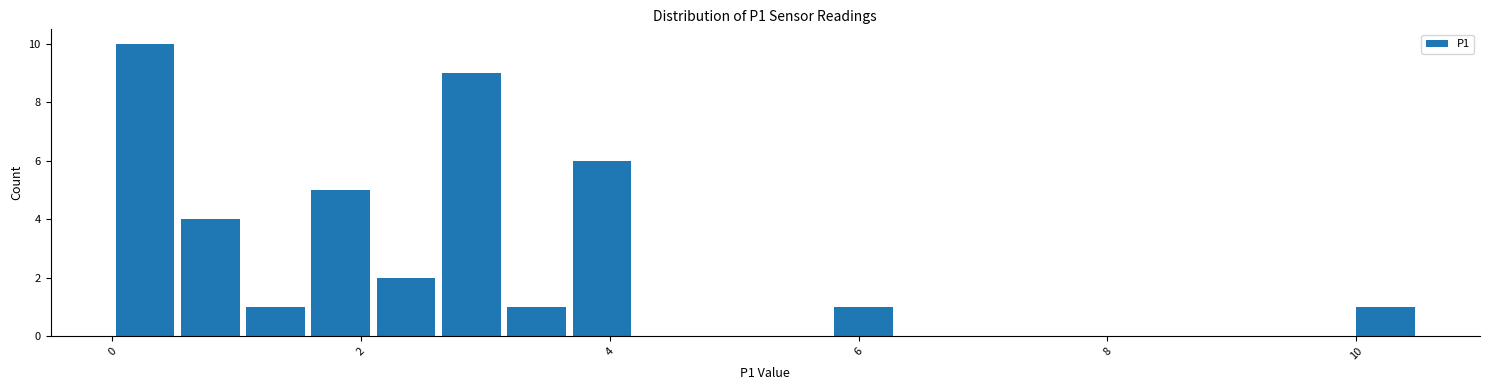

Read against the x-axis, roughly where is the centre of the tallest bar?

0.2